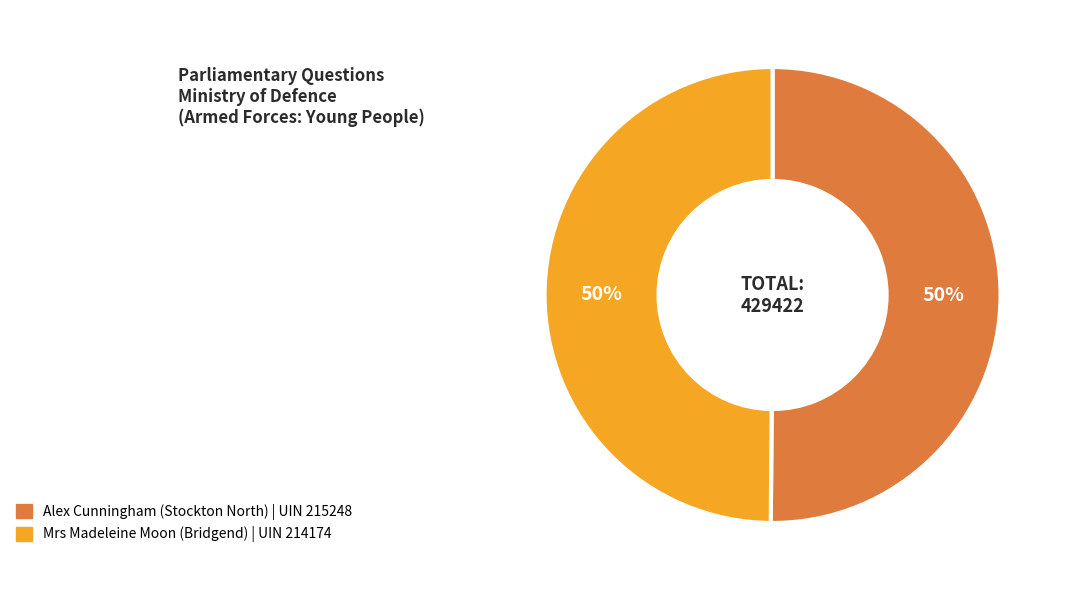

Approximately how many times larger is the value at Alex Cunningham (Stockton North) | UIN 215248 compared to Mrs Madeleine Moon (Bridgend) | UIN 214174?

1.0